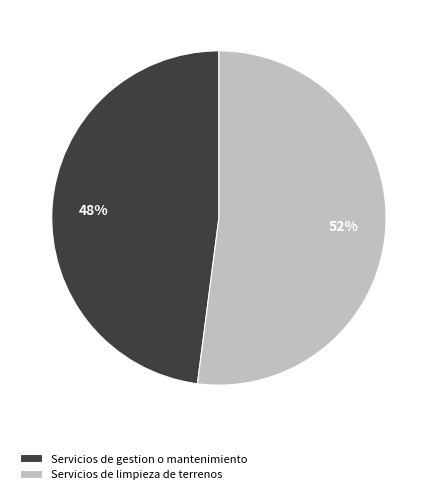

What percentage is the Servicios de gestion o mantenimiento slice, to the nearest percent?

48%